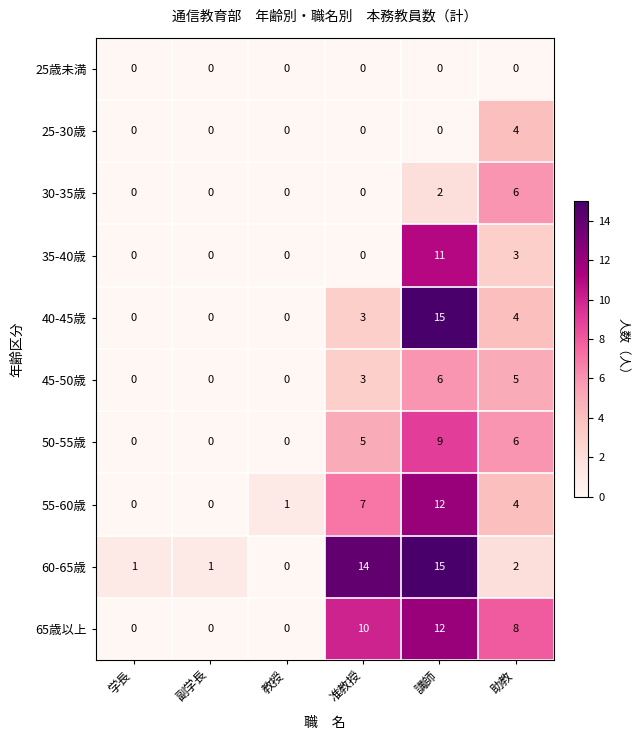

The 40-45歳 series shows 7 at 教授. True or false?

False